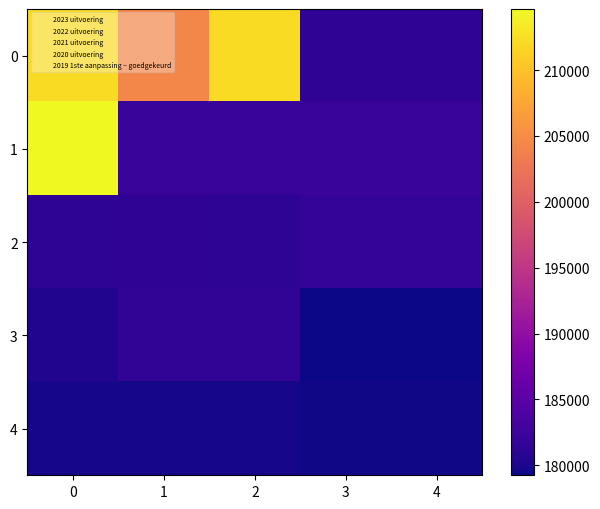

Which series has the largest range (max minus min)?

1